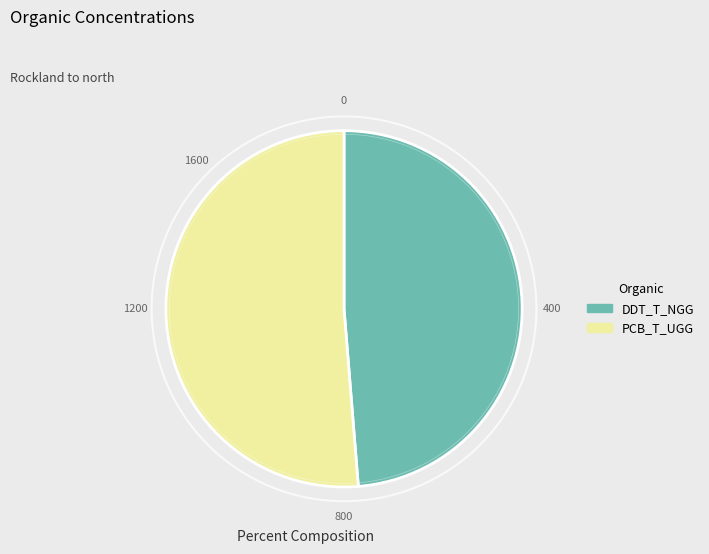

Between PCB_T_UGG and DDT_T_NGG, which is larger?

PCB_T_UGG